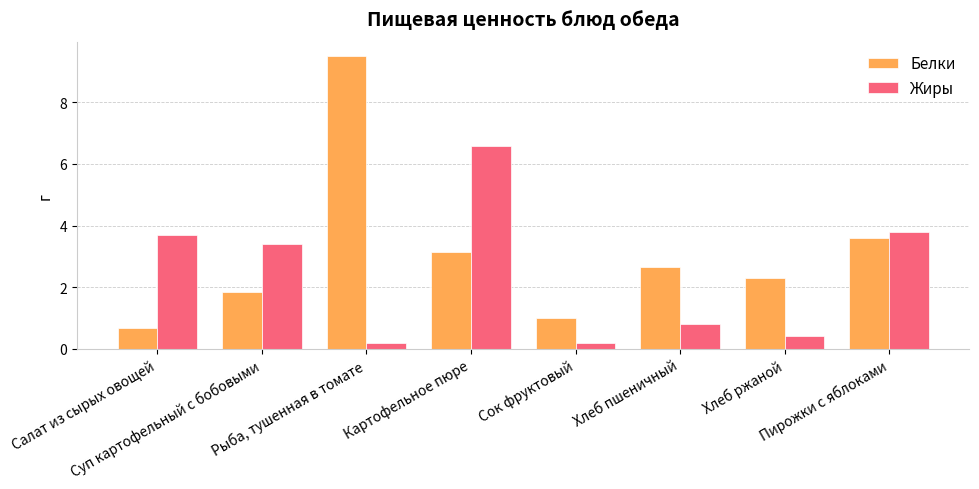

How many groups of bars are there?

8